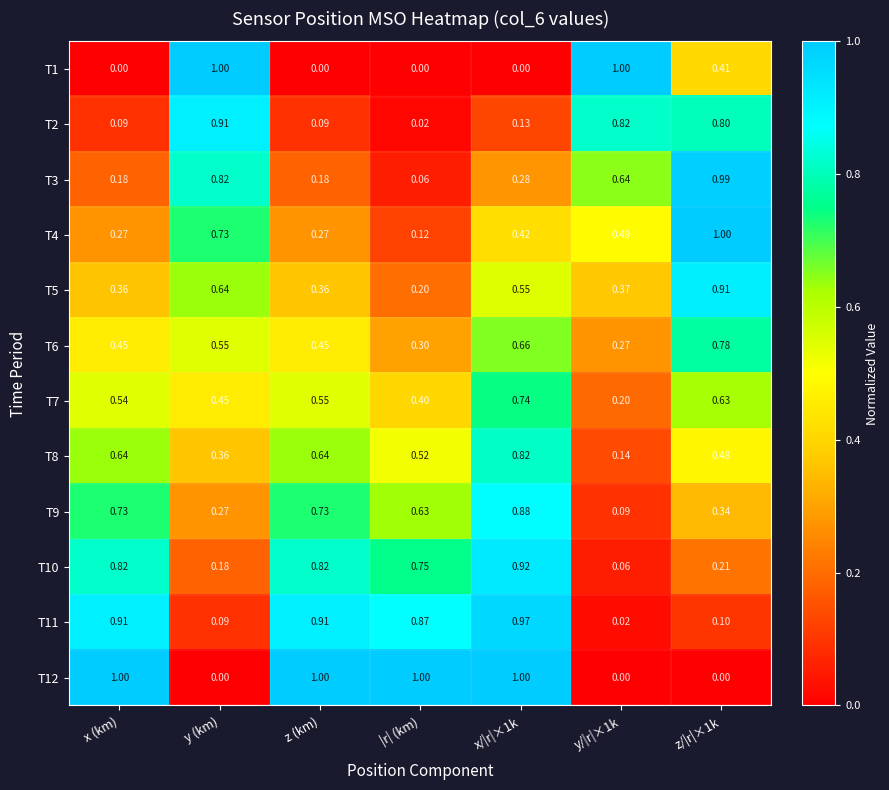

Where is T2 nearest to the value 0?

|r| (km)